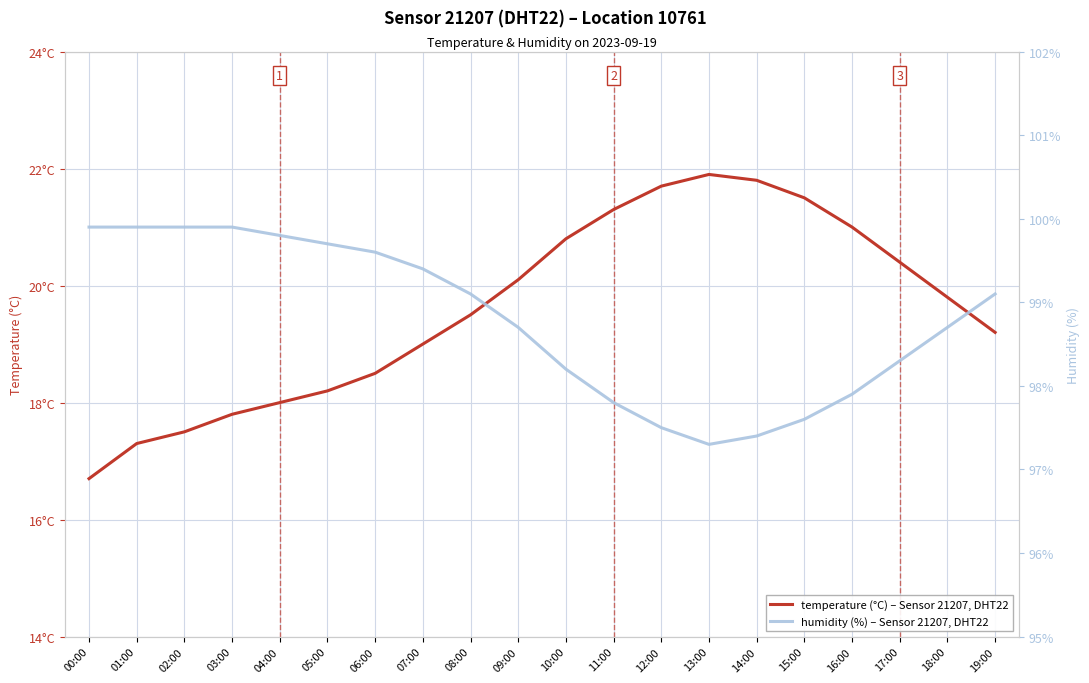

The temperature series shows 21.8 at 14:00. True or false?

True